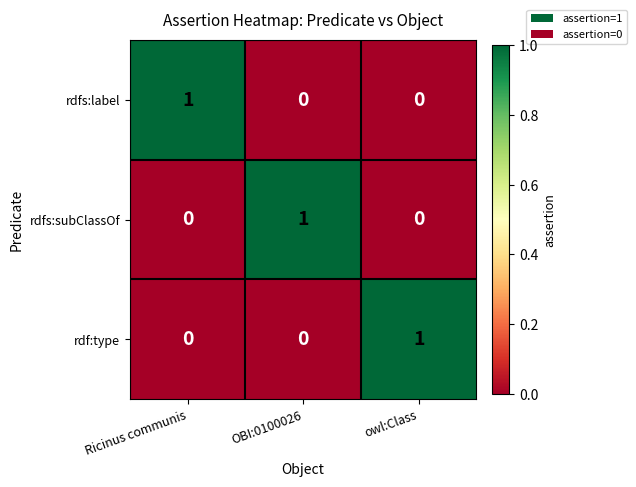

The value of rdfs:subClassOf at owl:Class is 1. True or false?

False